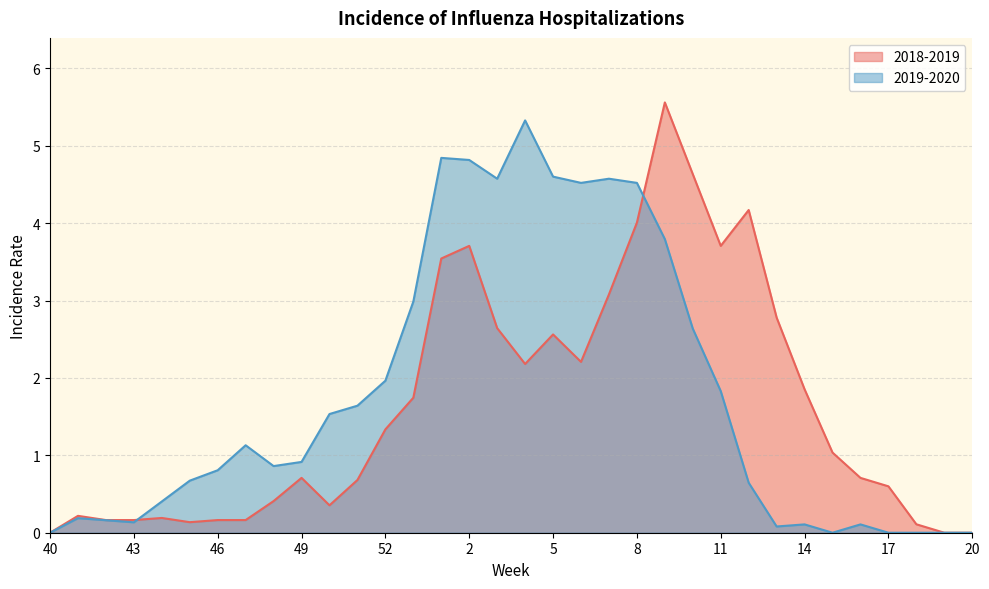

Between 41 and 10, which is larger?

10